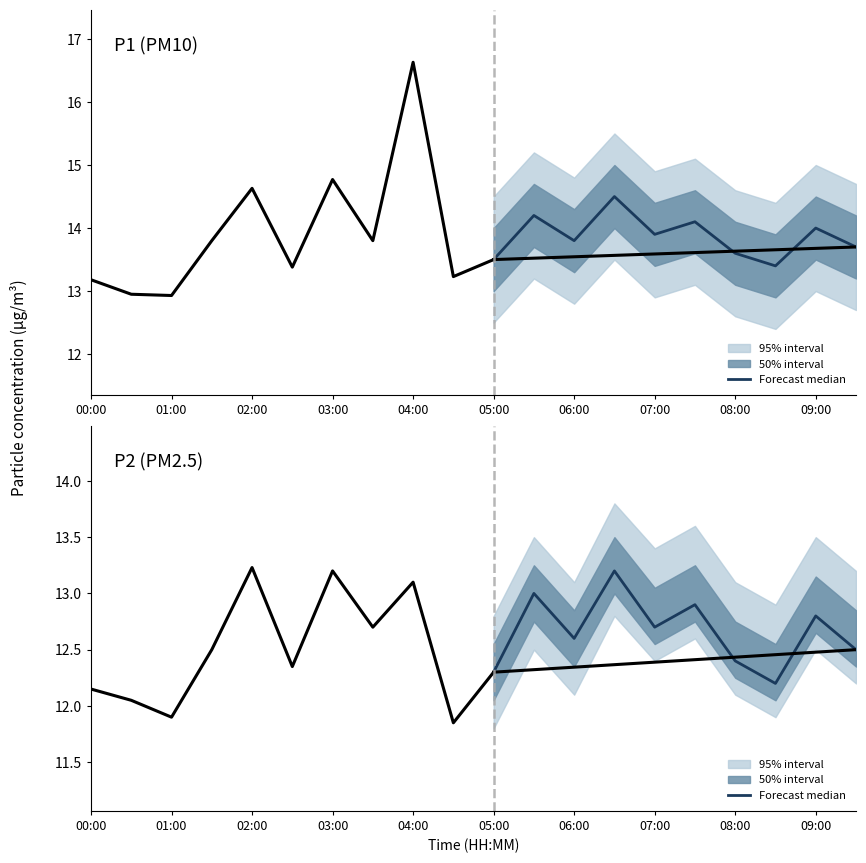

Does the chart have visible grid lines?

No